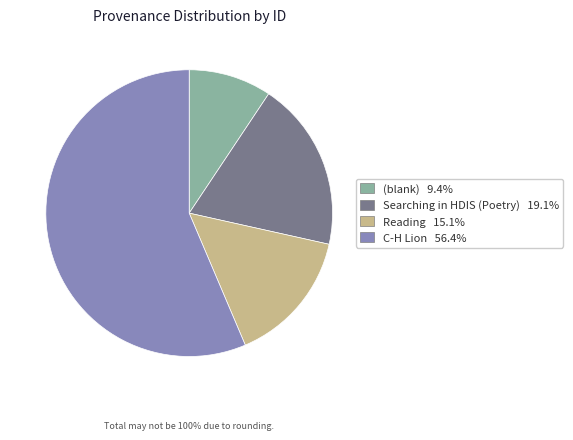

Count the number of slices in the pie.

4